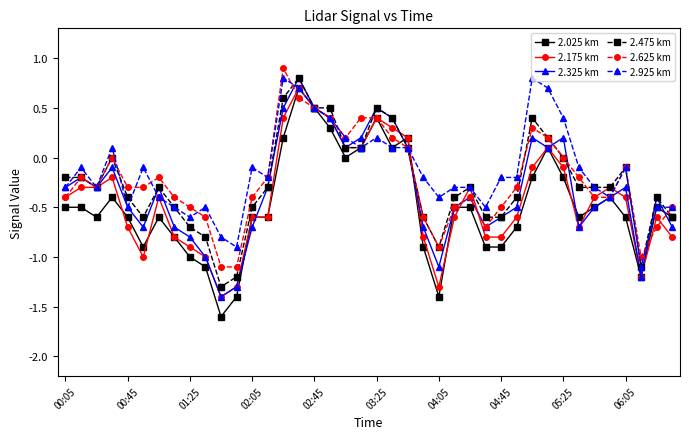

What is the lowest value of the 2.625 km series?

-1.1